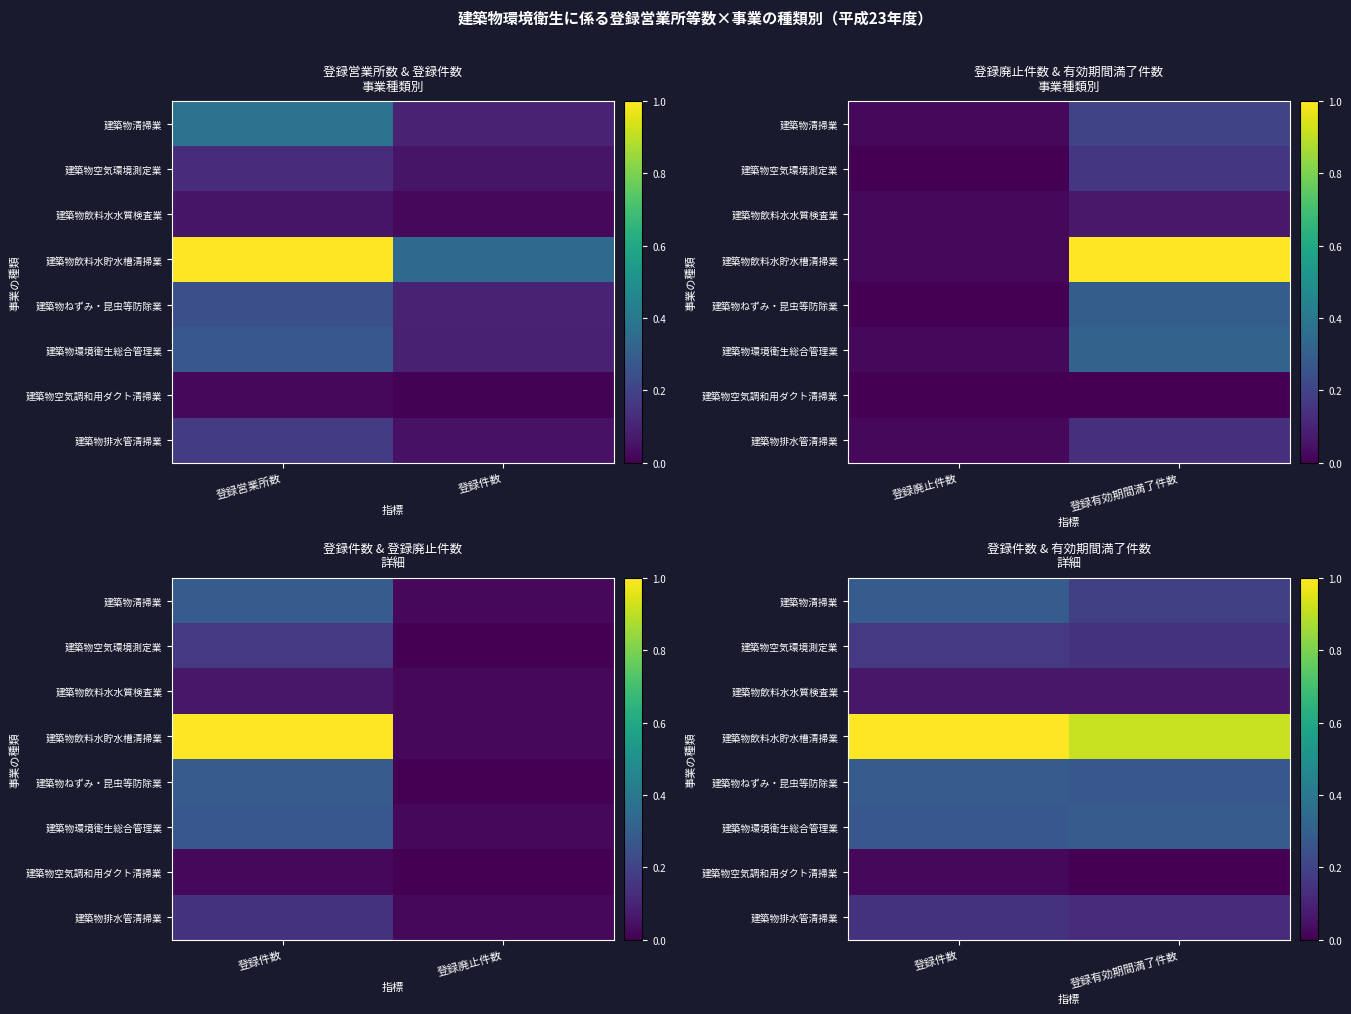

Count the 建築物環境衛生総合管理業 values in the range 0 to 1.

2